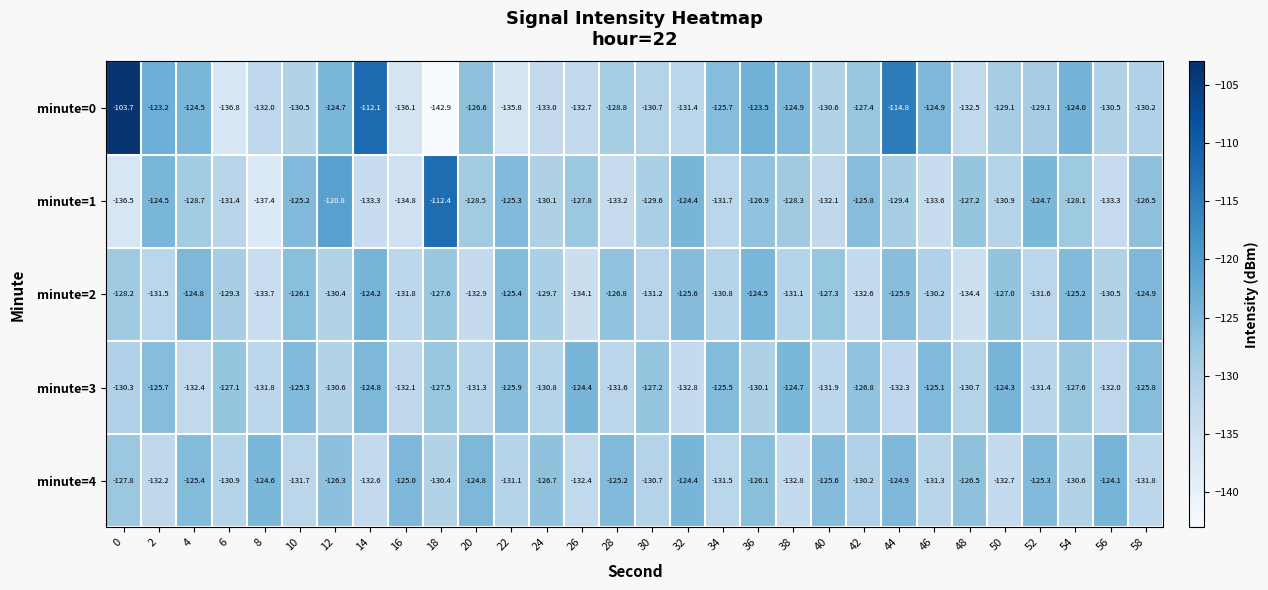

Between 18 and 20, which series saw the biggest shift?

minute=0